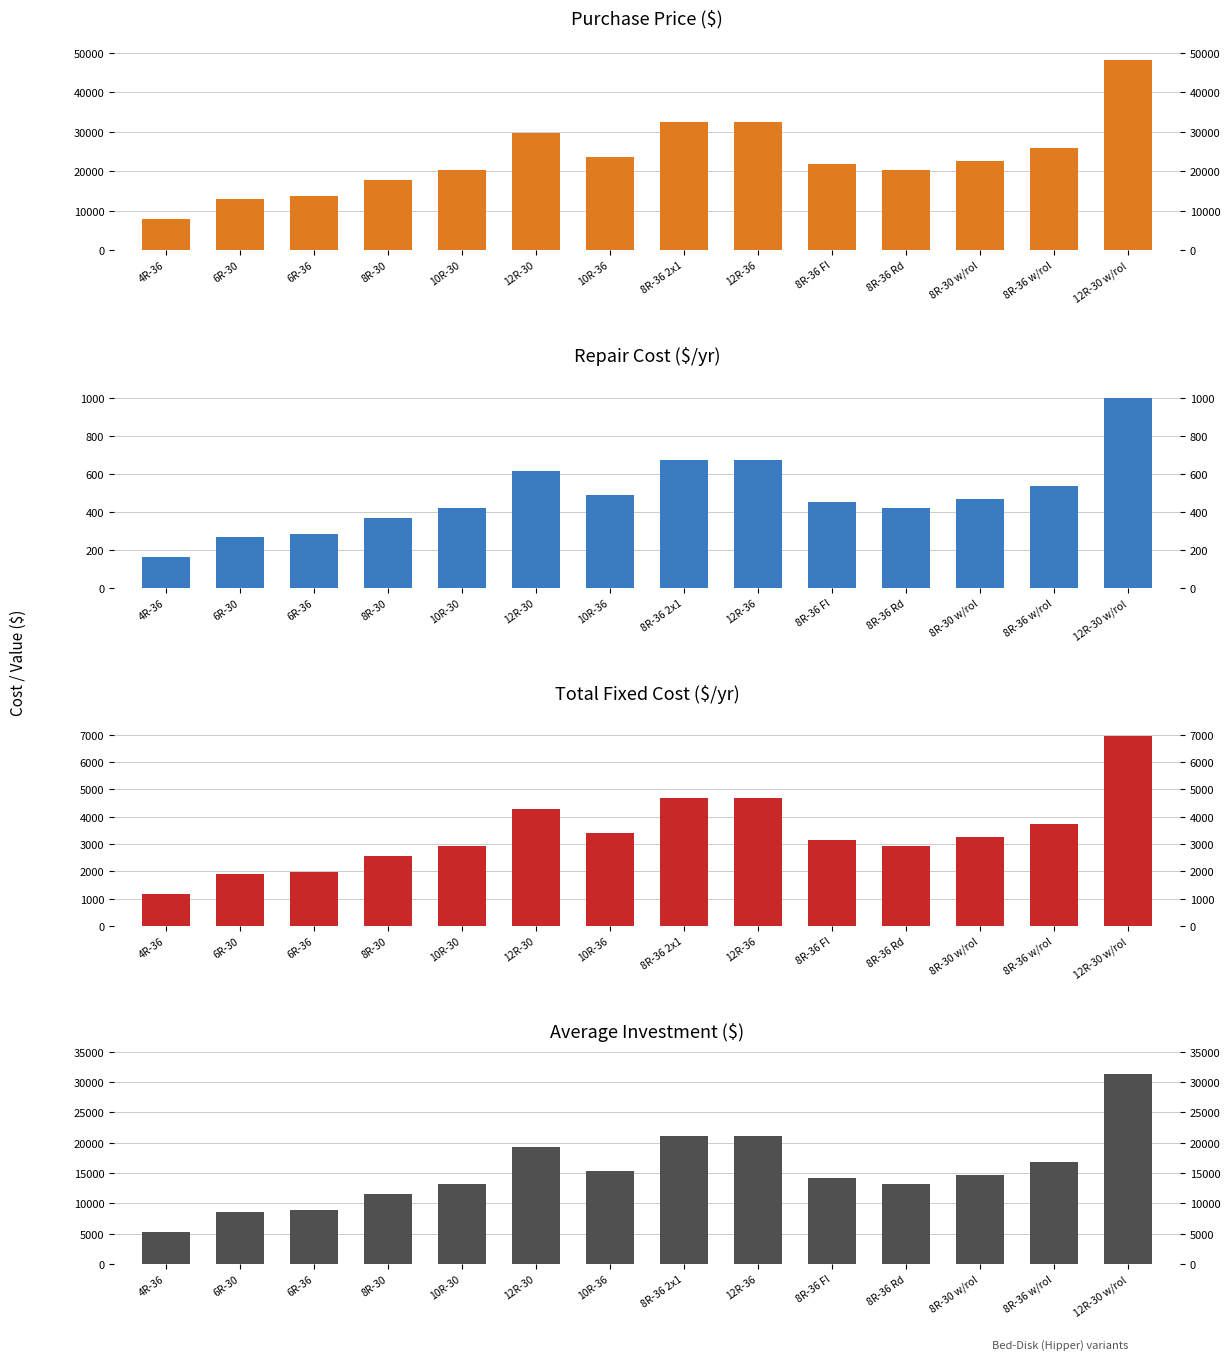

Which has a higher value, 12R-36 or 8R-30 w/rol?

12R-36